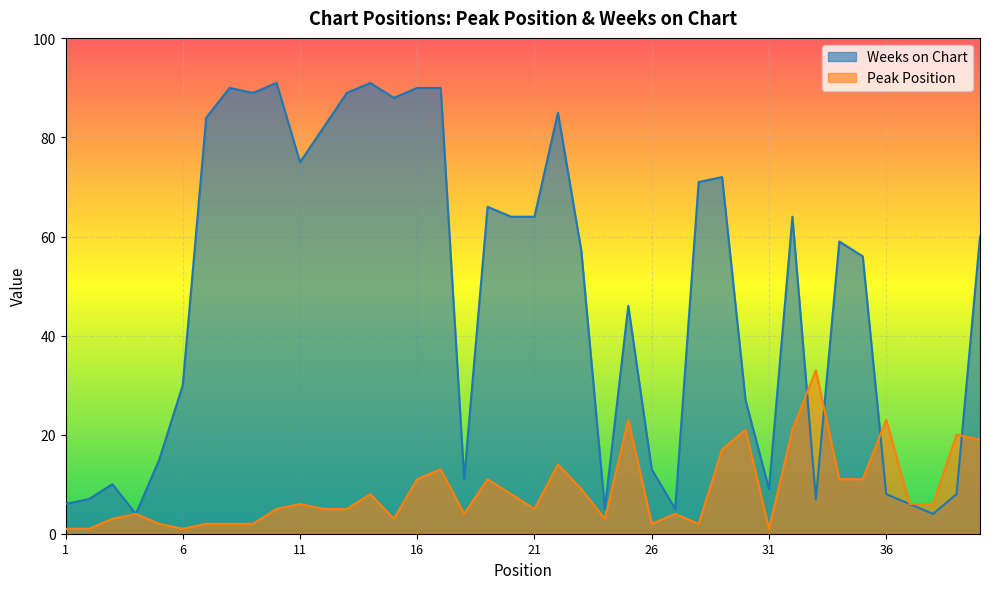

What is the value of the Weeks on Chart point at the 25th from the left?

46